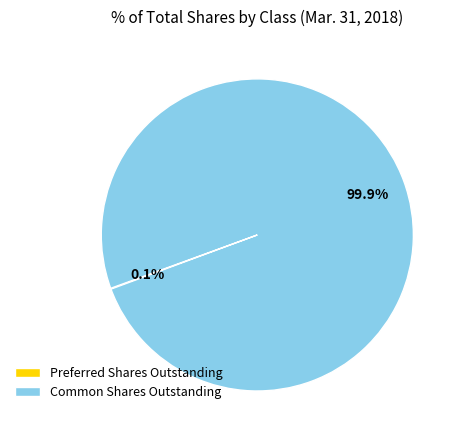

Which category has the biggest portion of the pie?

Common Shares Outstanding